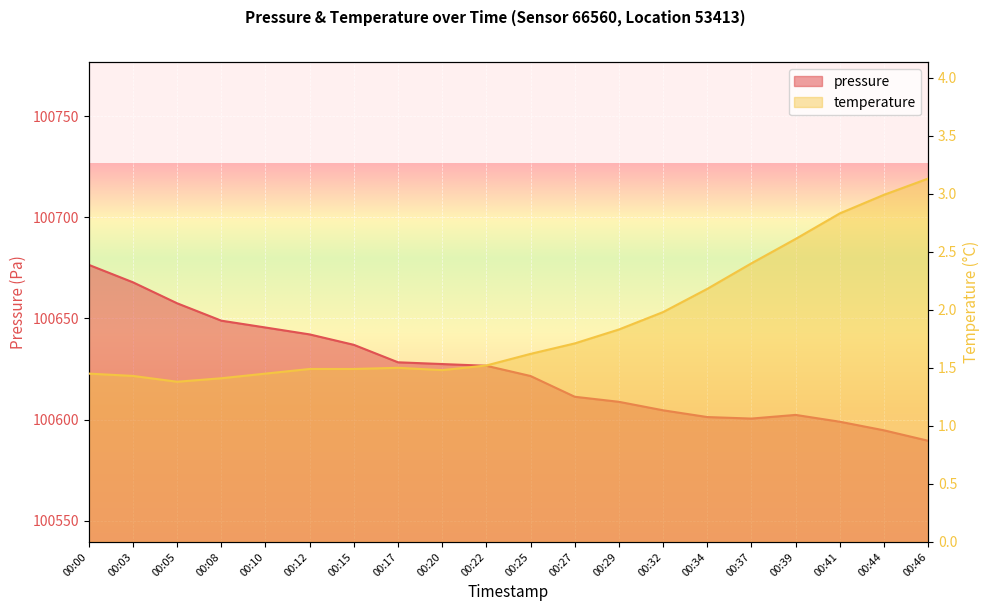

List the series in order of their peak value, highest first.

pressure, temperature